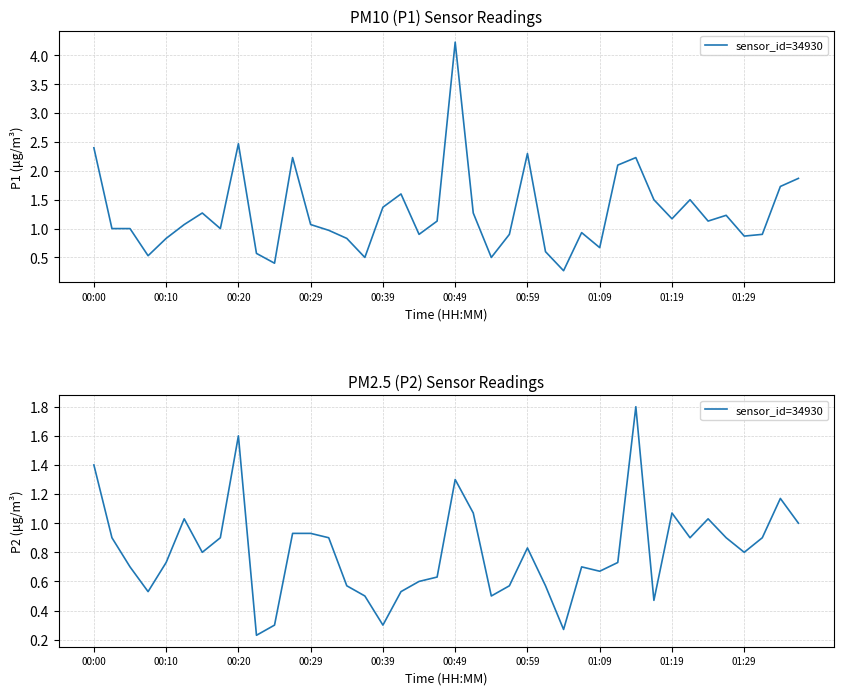

What is the change in value from 00:59 to 12?

+0.1